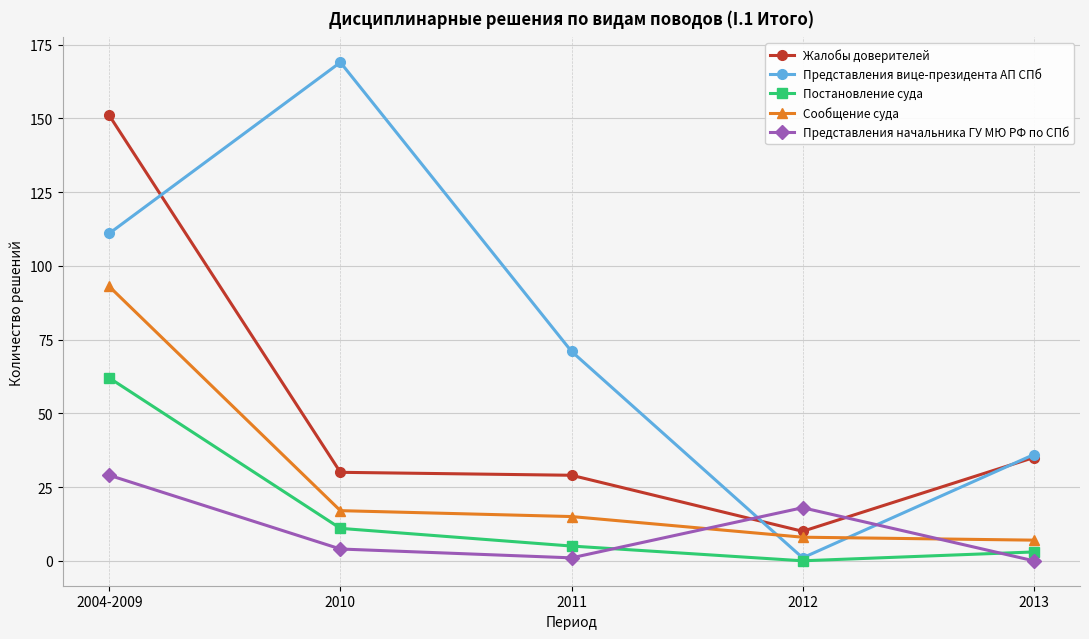

Rank the categories by Представления вице-президента АП СПб value from highest to lowest.

2010, 2004-2009, 2011, 2013, 2012